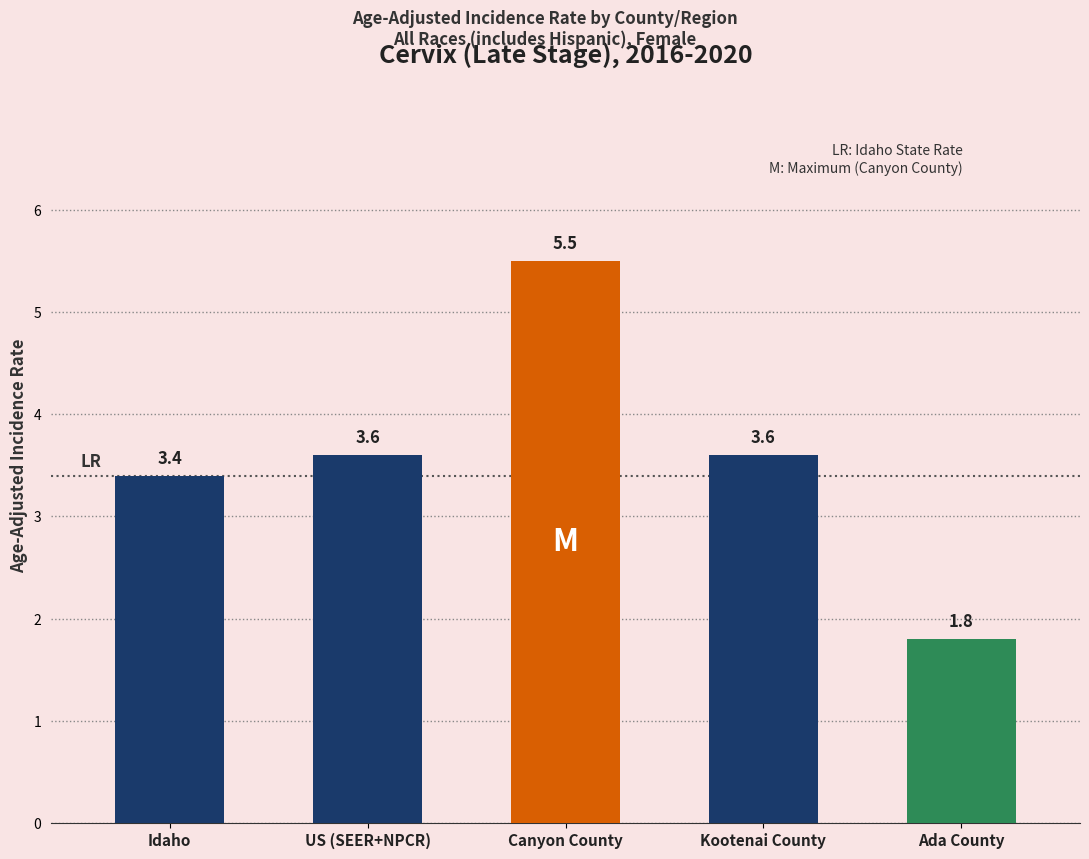

What is the label of the 1st bar from the left?

Idaho